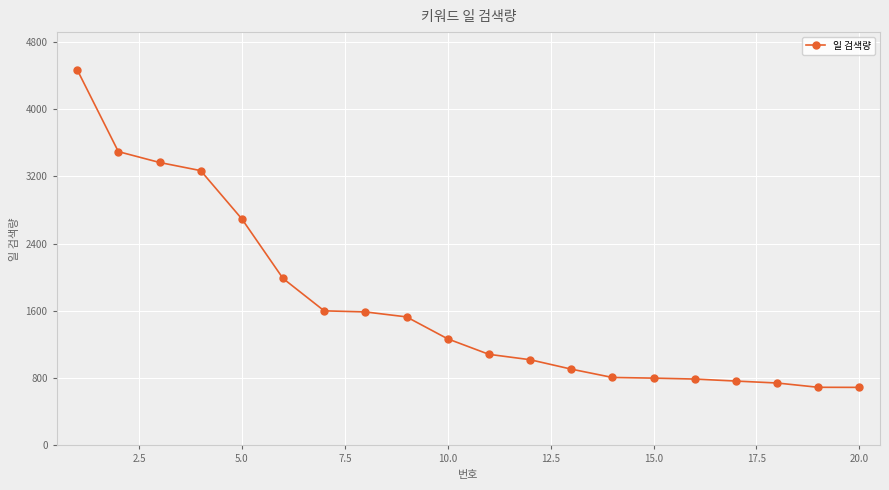

How many data points are less than 1267?

10